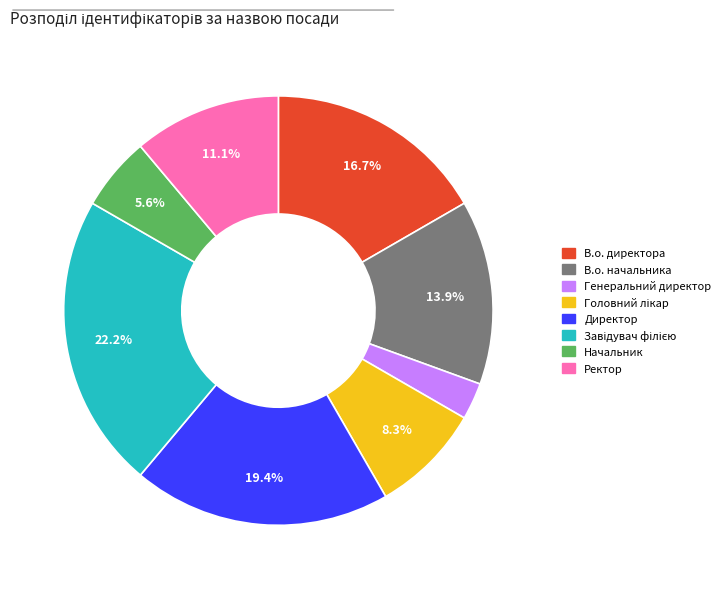

To the nearest percent, what is the average slice percentage?

12%